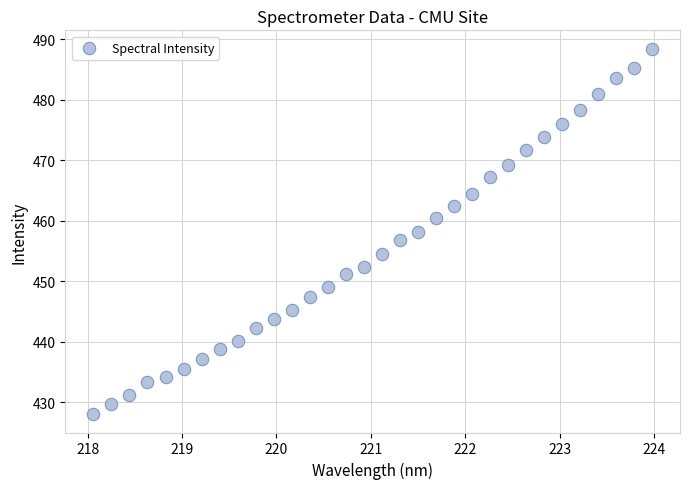

What is the range of Y values (max minus min)?

60.4